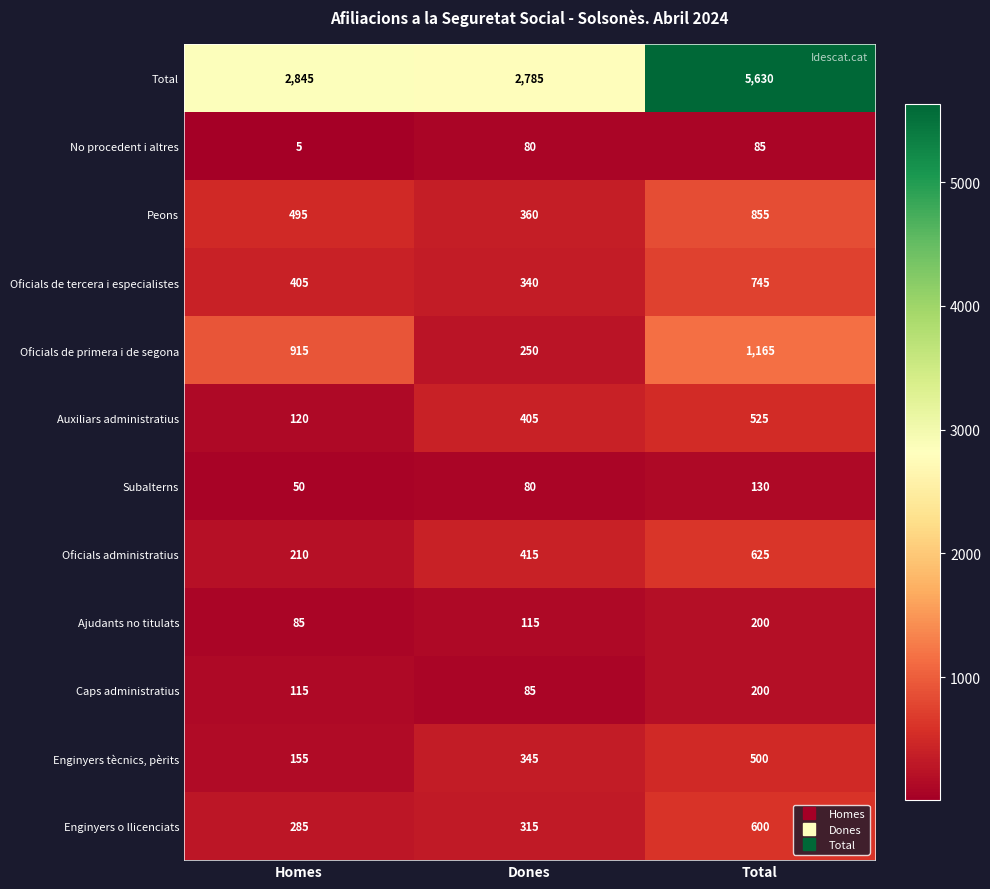

The value of Enginyers tècnics, pèrits at Total is 500. True or false?

True